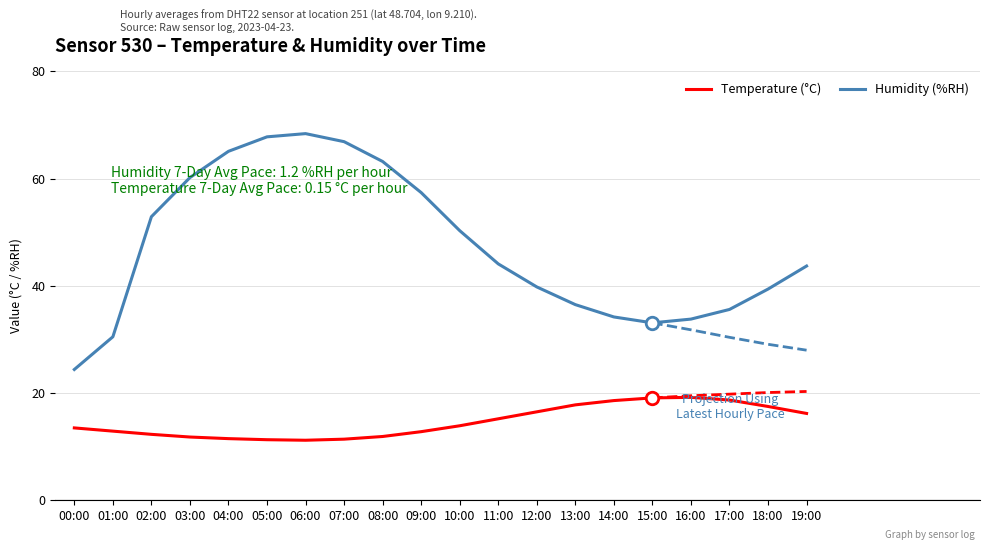

At how many categories does at least one series exceed 56?

7